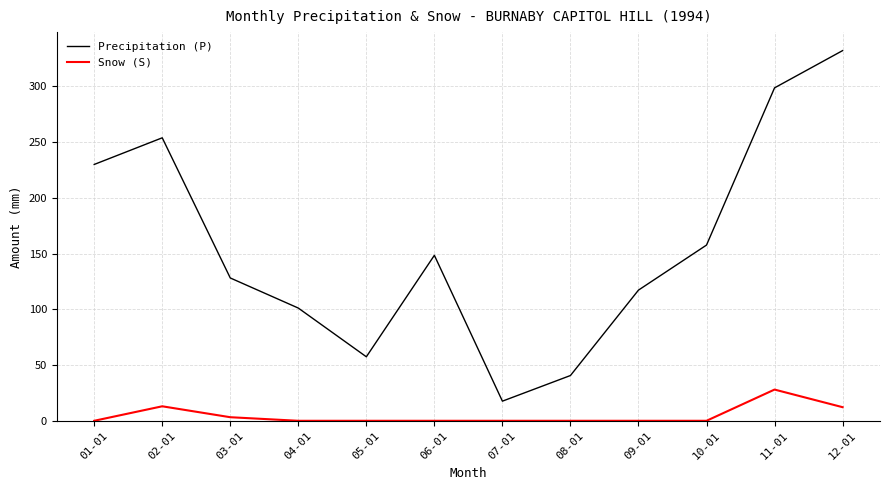

Does the chart display data point markers on the line(s)?

No